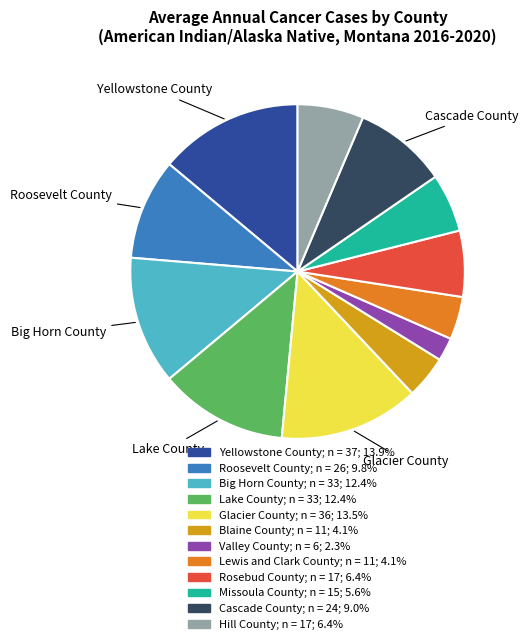

True or false: Hill County accounts for 1% of the total.

False